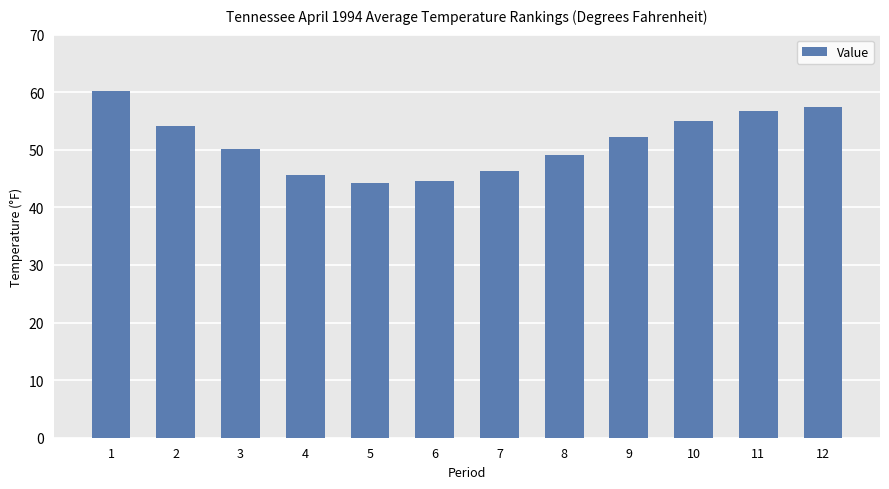

True or false: the data shows 57.4 at 12.

True